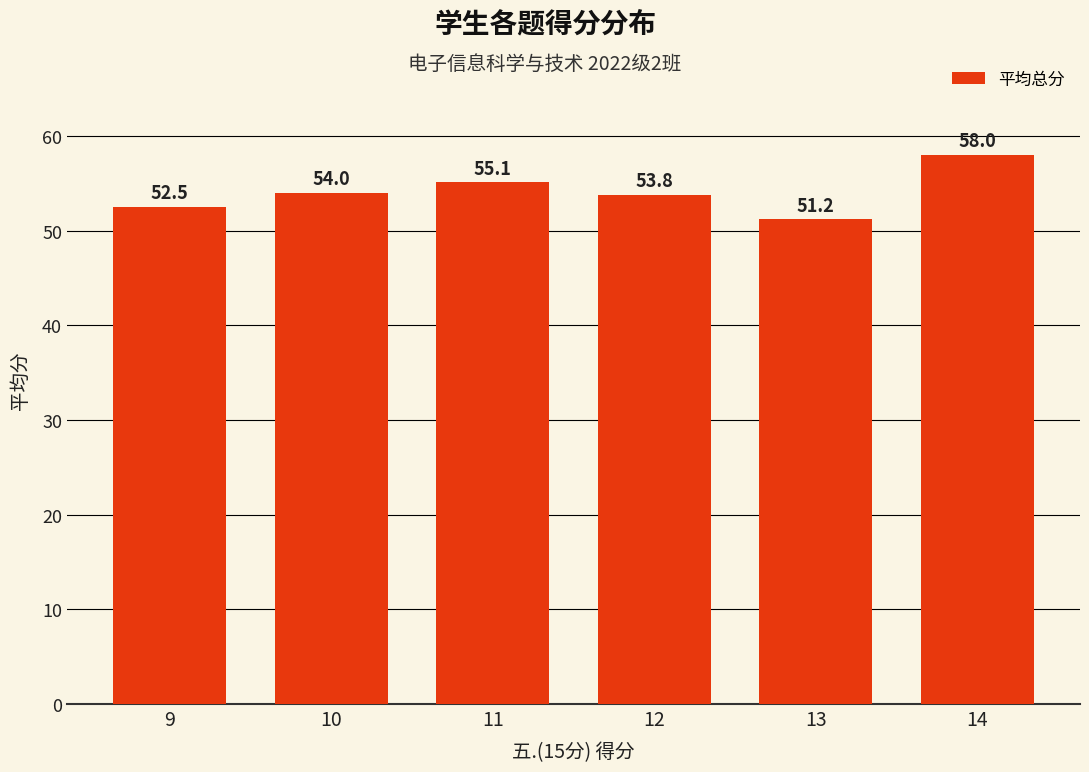

What is the ratio of the value at 12 to the value at 9?

1.0